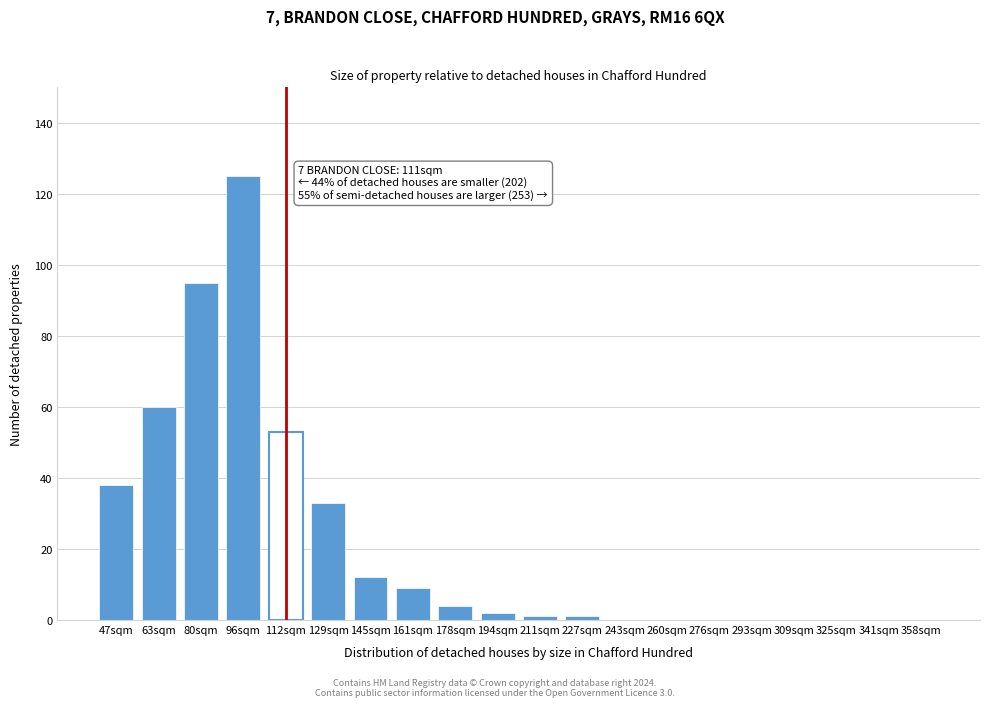

Reading left to right, transcribe all the data shown in this chart.

47sqm=38	63sqm=60	80sqm=95	96sqm=125	112sqm=53	129sqm=33	145sqm=12	161sqm=9	178sqm=4	194sqm=2	211sqm=1	227sqm=1	243sqm=0	260sqm=0	276sqm=0	293sqm=0	309sqm=0	325sqm=0	341sqm=0	358sqm=0